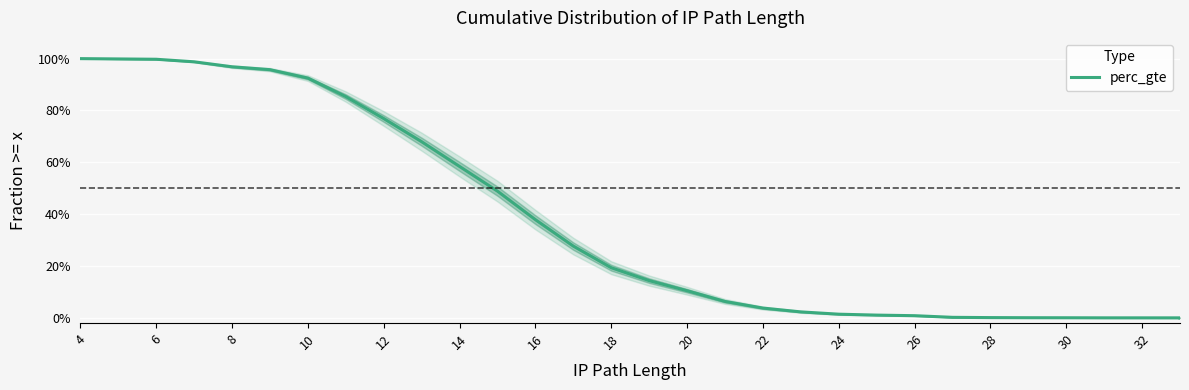

The chart shows a value of 0.0 at 24. True or false?

False